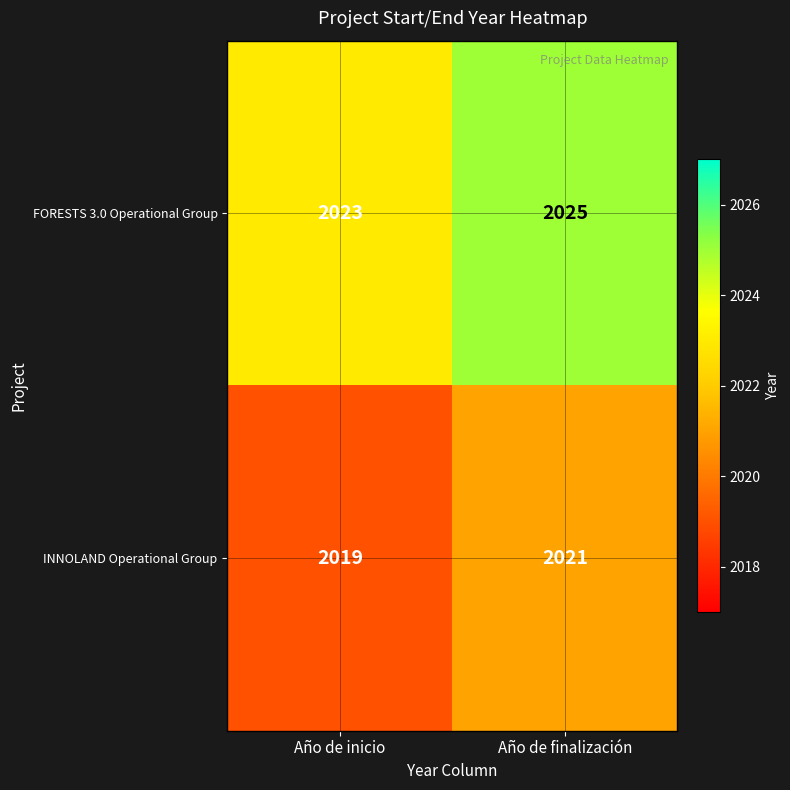

What is the difference between the highest and lowest values at Año de finalización?

4